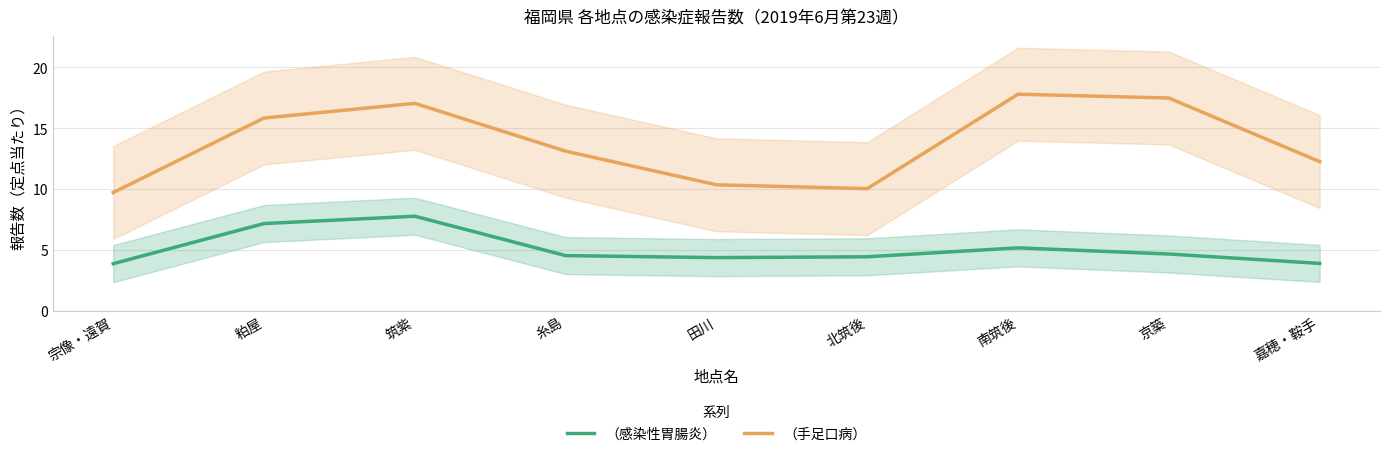

What is the difference between the maximum and second lowest values in the （感染性胃腸炎） series?

3.9